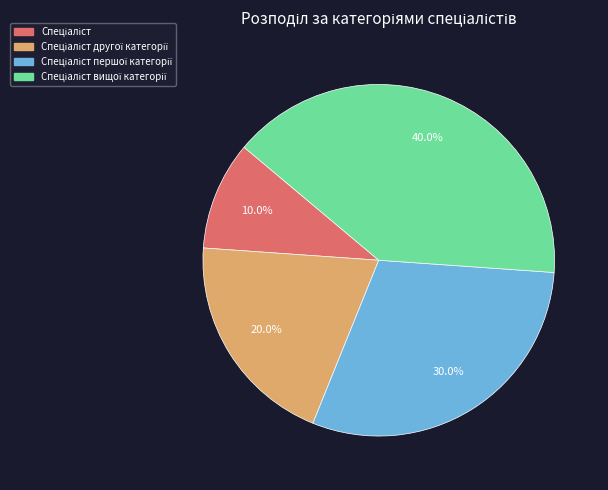

Is there any slice that represents more than half of the pie?

No